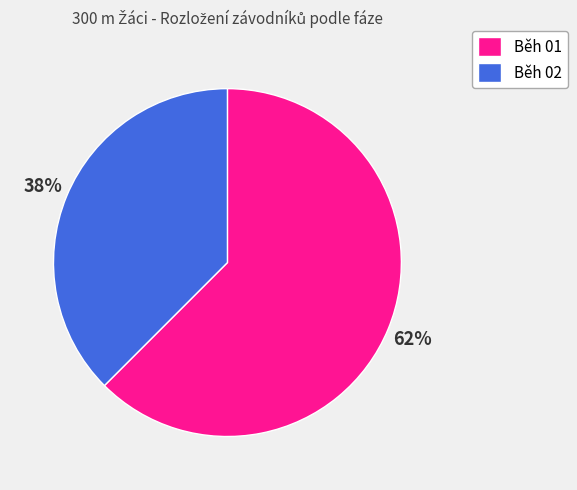

Which category has the smallest portion of the pie?

Běh 02